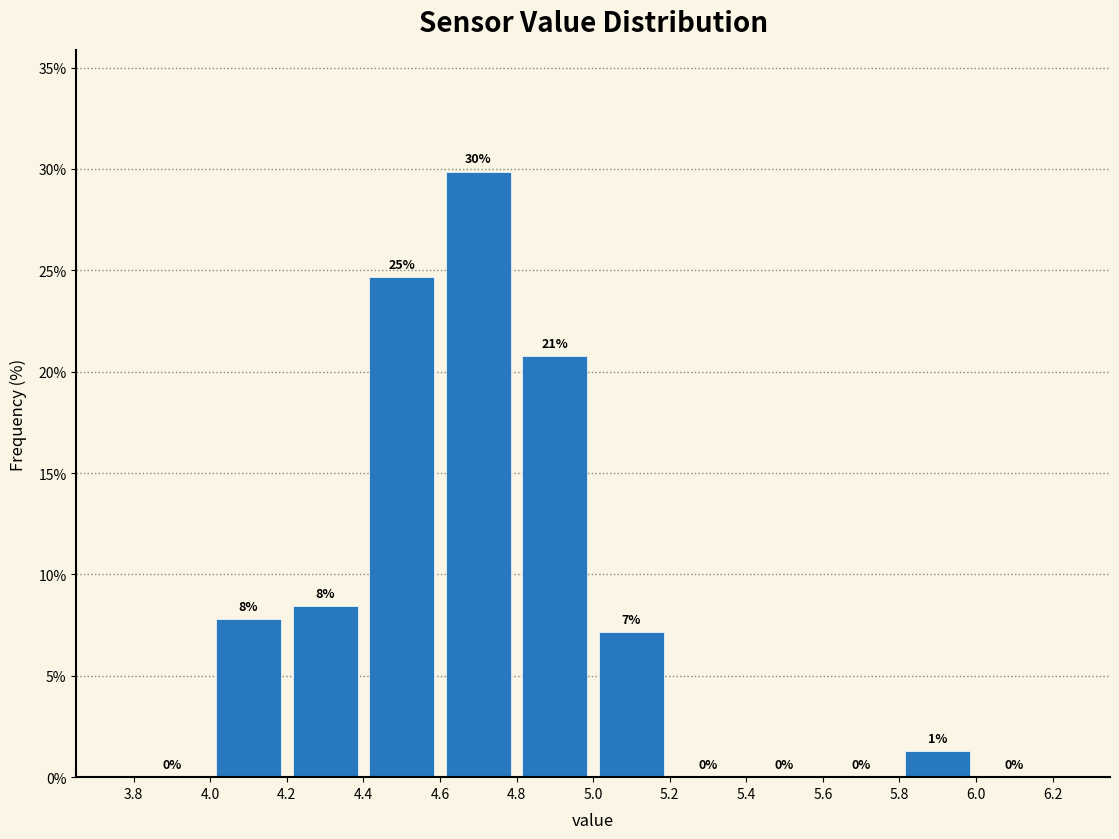

Over which range of the x-axis is the bar tallest?

4.6 to 4.8